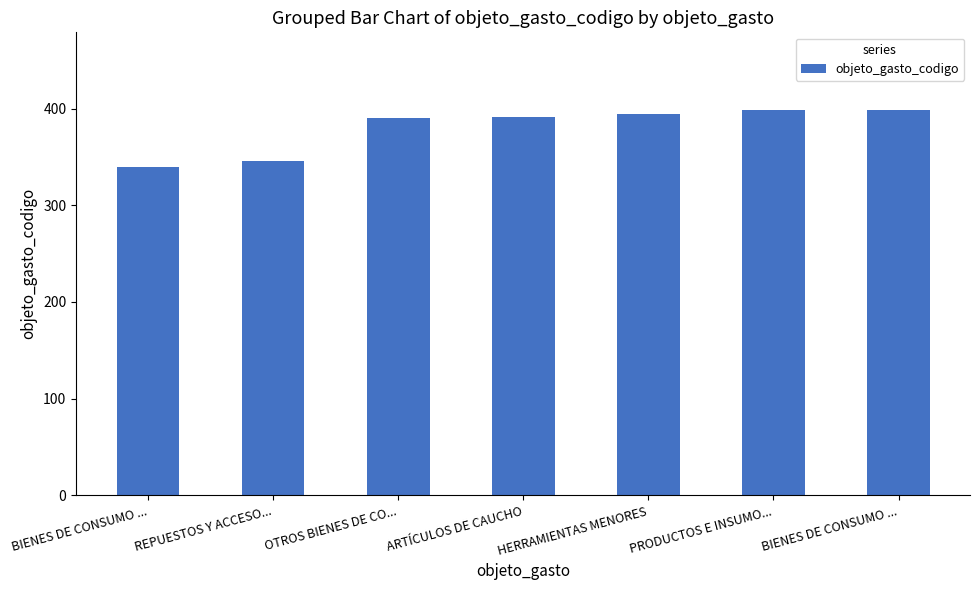

How many bars are there in total?

7